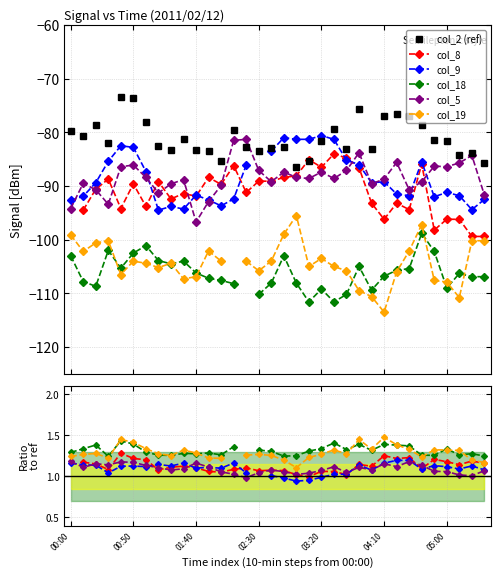

The col_2 (ref) series shows -83.3 at 01:40. True or false?

True